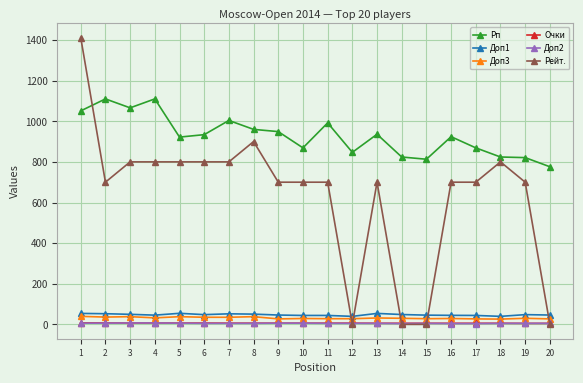

True or false: Очки and Доп3 intersect in this chart.

False